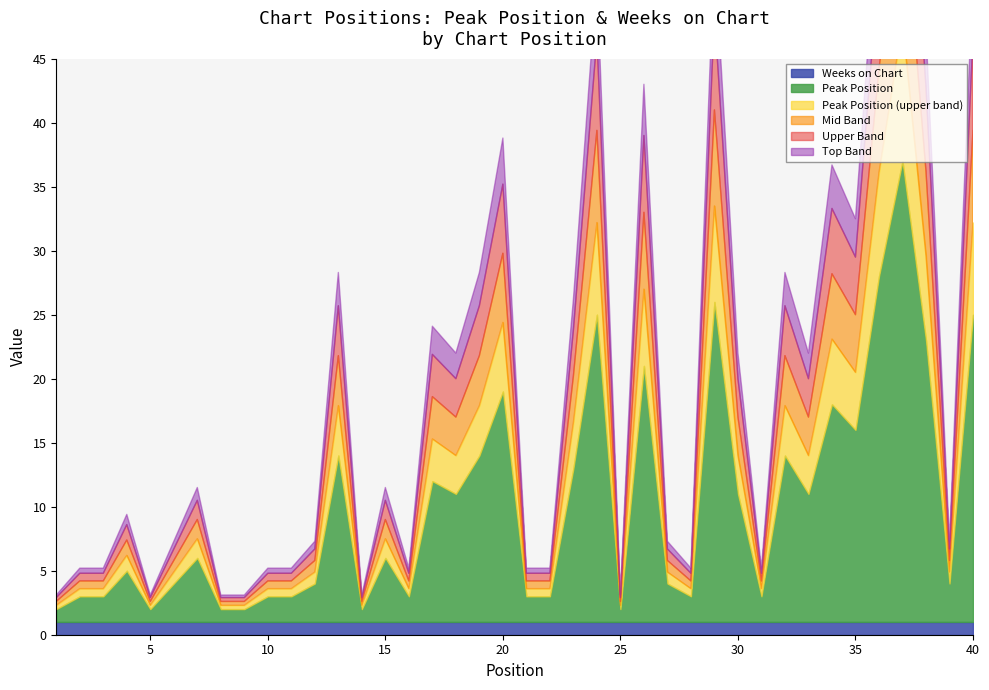

True or false: Weeks on Chart has a value of 1 at 29.

True